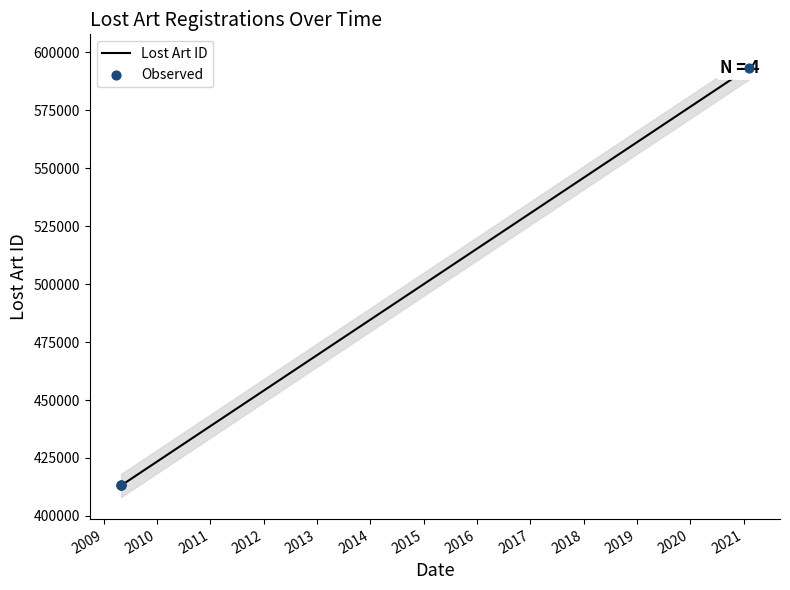

Is the value of Lost Art ID at 2008 greater than the value of Observed at 2010?

Yes